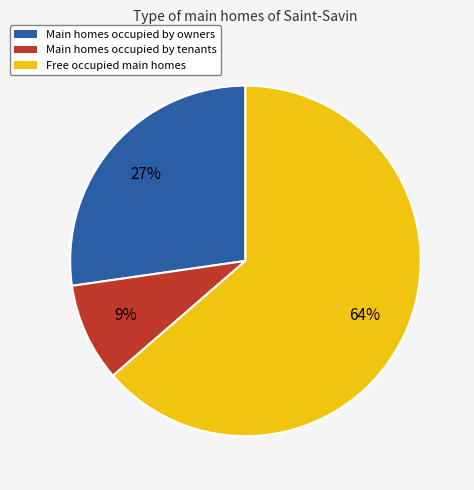

Is there a majority slice in this chart?

Yes